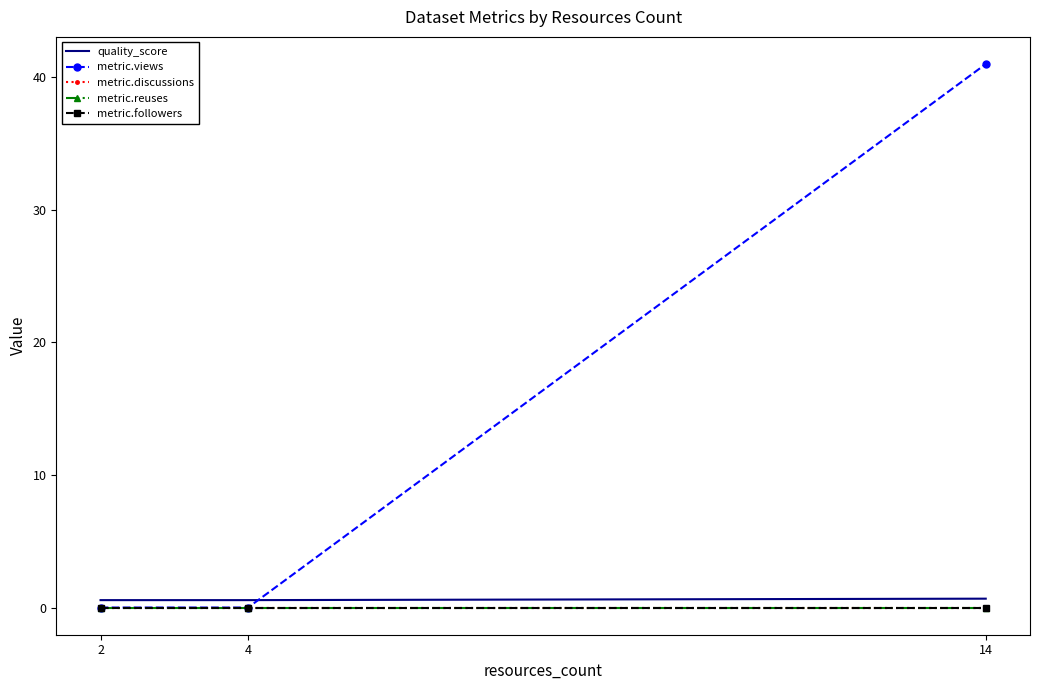

Which series has the widest spread of values?

metric.views